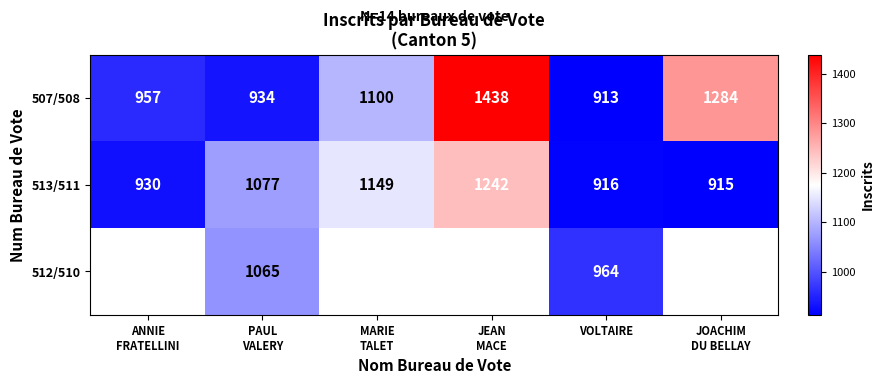

At VOLTAIRE, list the series in order from smallest to largest.

507/508, 513/511, 512/510